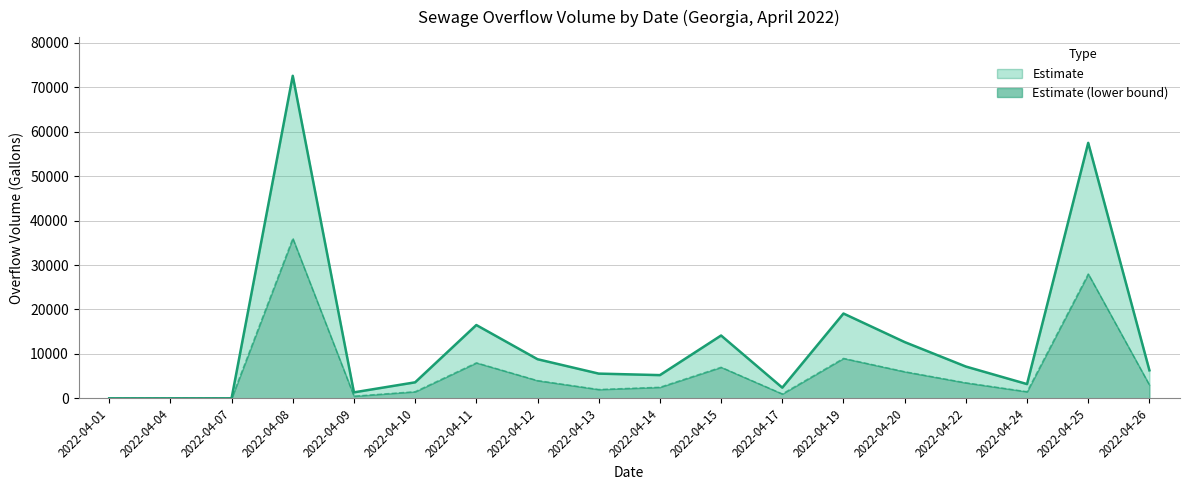

True or false: there are more than 0 points higher than both neighbors.

True